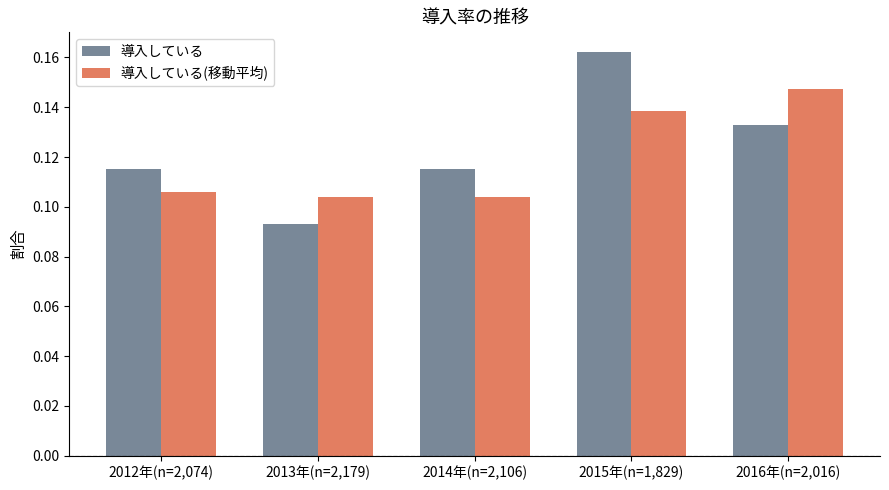

Which series changed the most between 2013年(n=2,179) and 2014年(n=2,106)?

導入している